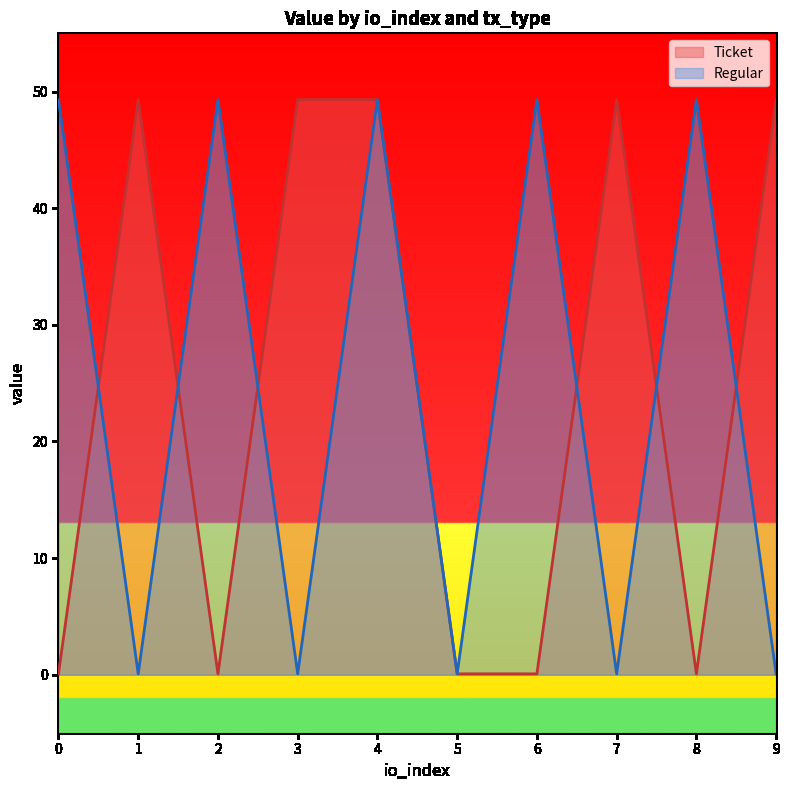

At which label is Regular closest to 24?

1